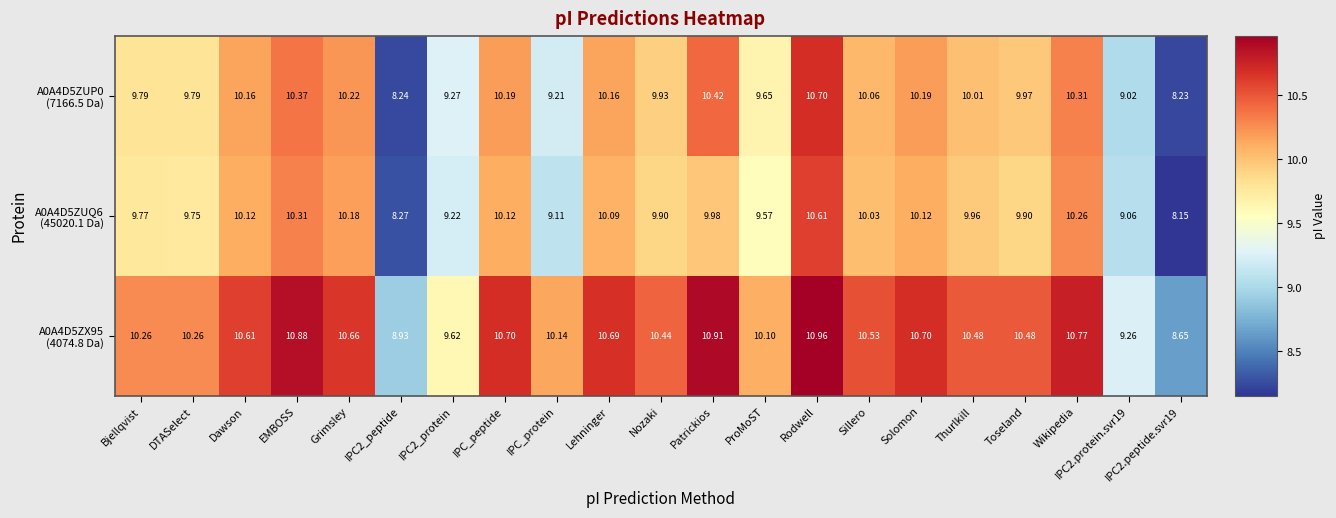

At which category does the chart reach its peak across all series?

Rodwell